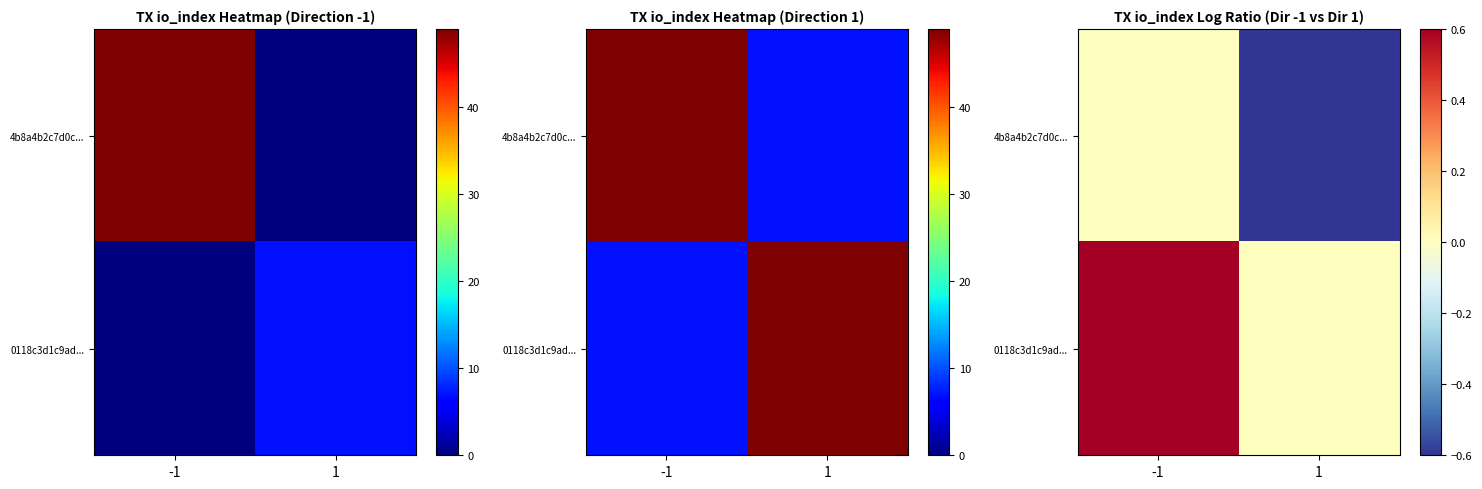

What is the difference between the 4b8a4b2c7d0c... values at -1 and 1?

0.6